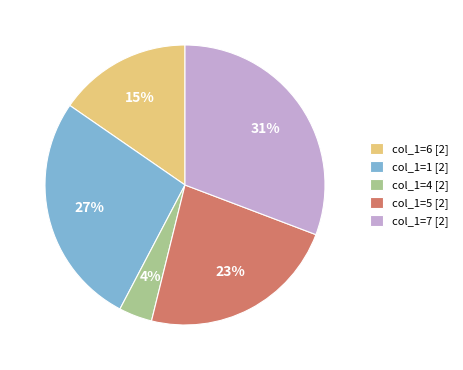

Which category has the biggest portion of the pie?

col_1=7 [2]